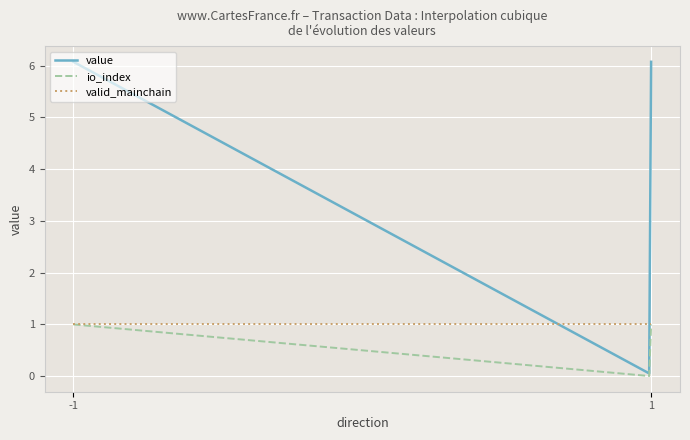

What is the maximum value shown in the chart?

6.1